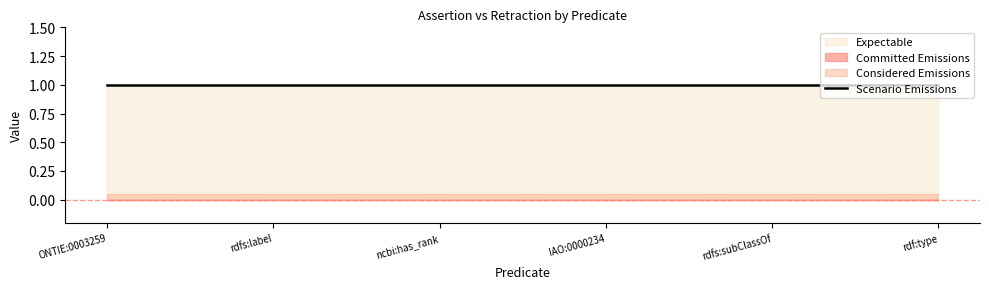

What is the spread (max minus min) of values at IAO:0000234?

1